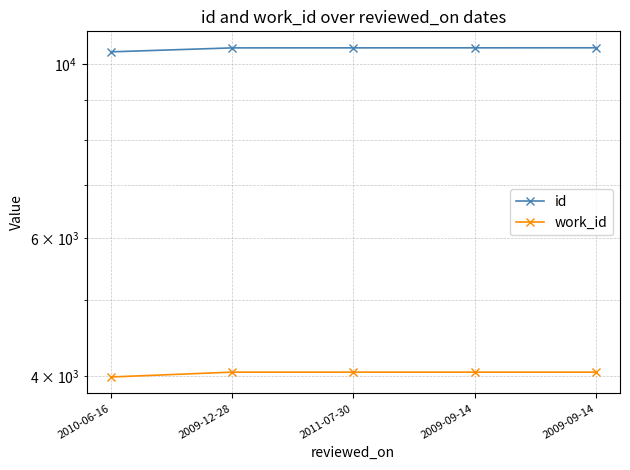

Which category has the highest value in the work_id series?

2009-12-28